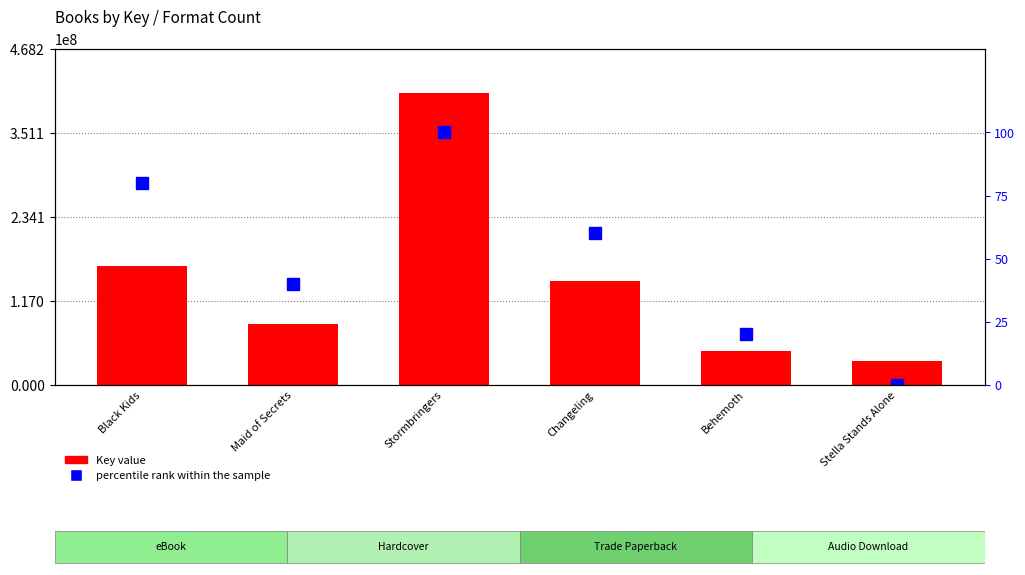

What is the total value across all series at Stella Stands Alone?

34016972